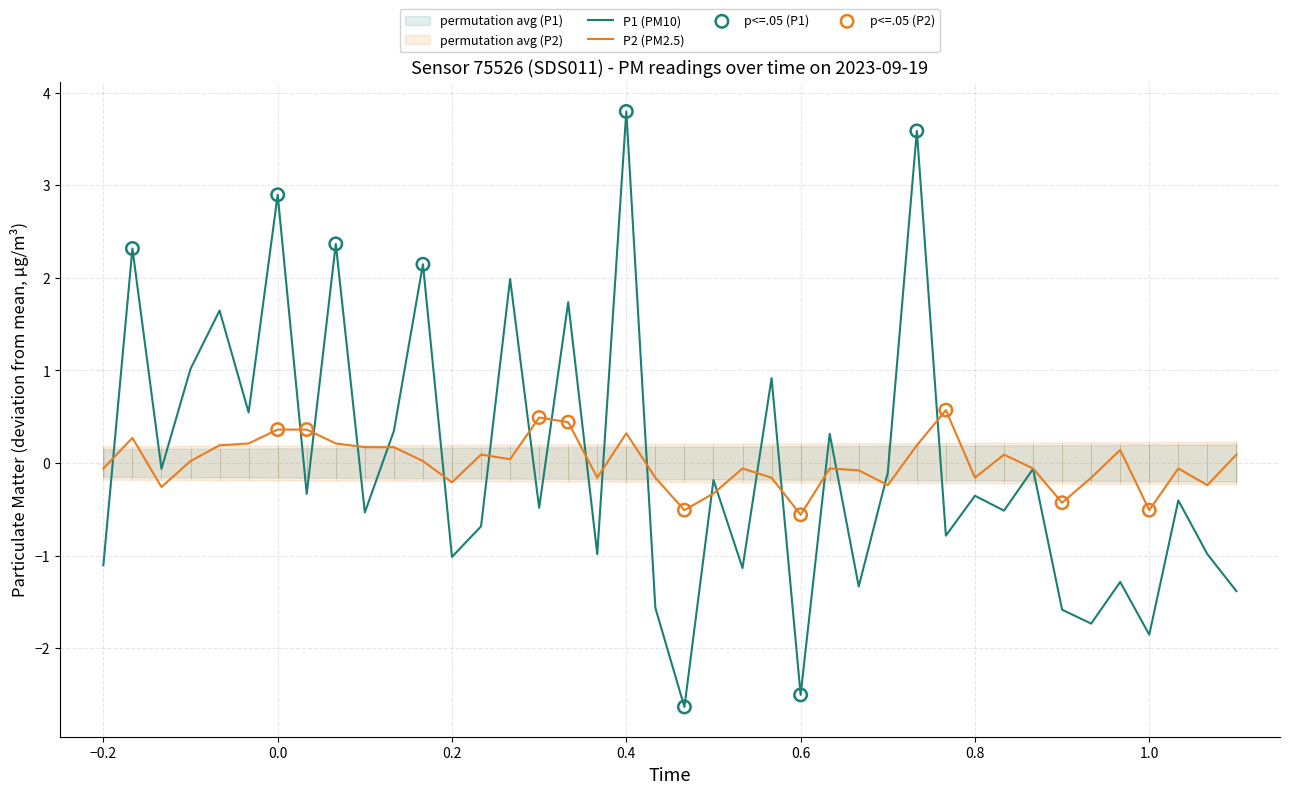

What is the lowest value of the P1 (PM10) series?

-2.6